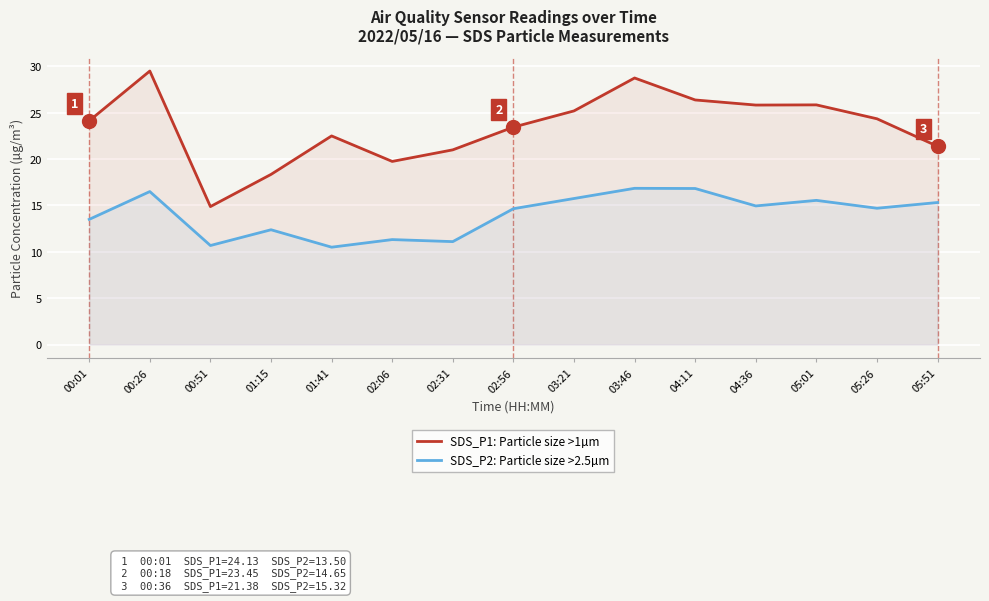

Which label corresponds to the largest value in the chart?

00:26